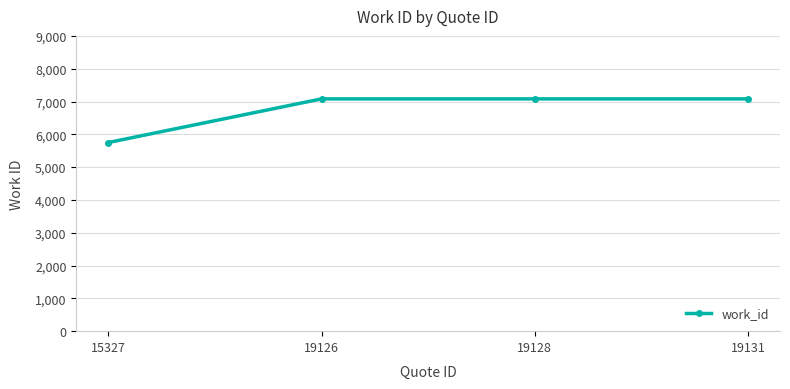

Reading right to left, transcribe all the data shown in this chart.

19131=7080	19128=7080	19126=7080	15327=5750